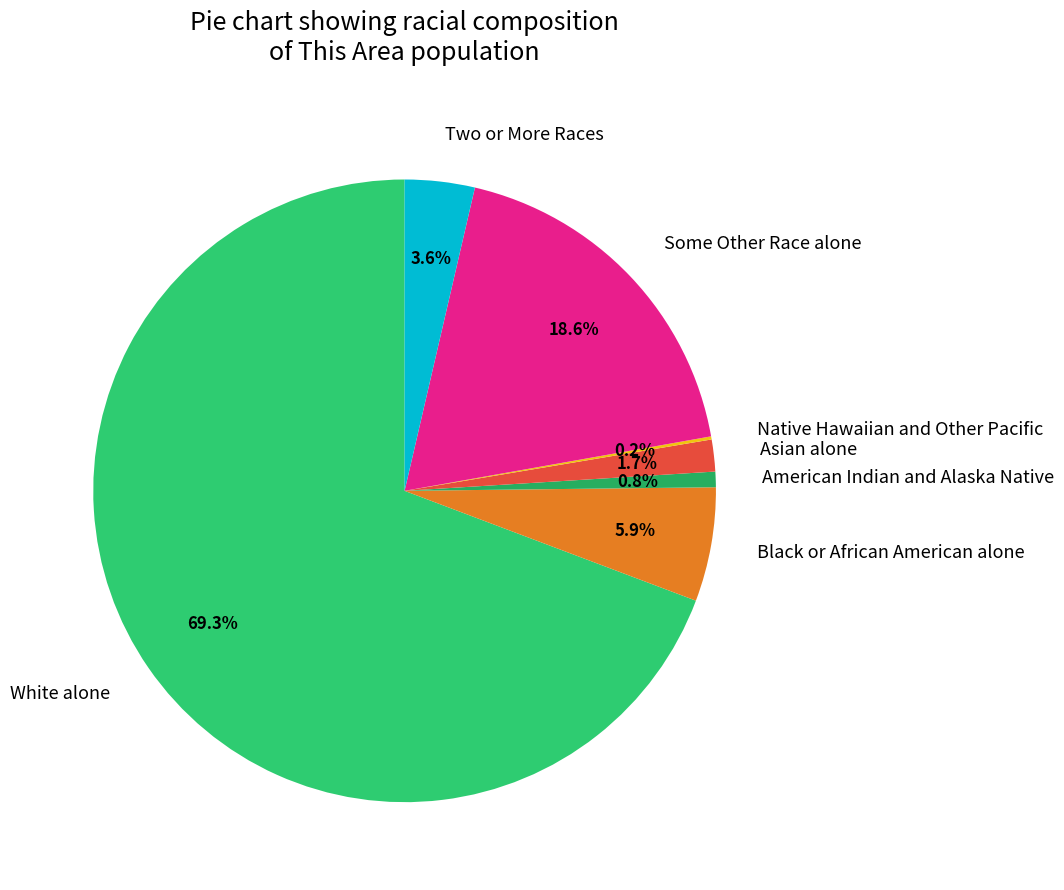

Combined, do Some Other Race alone and Two or More Races account for over 50%?

No